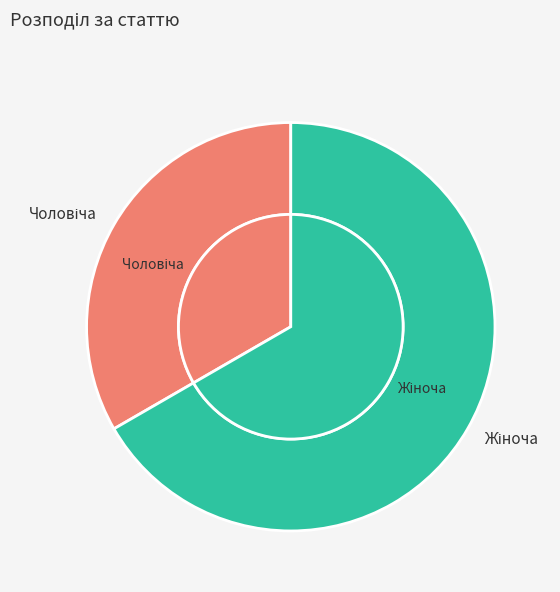

Is it true that Чоловіча is 27% of the pie?

False